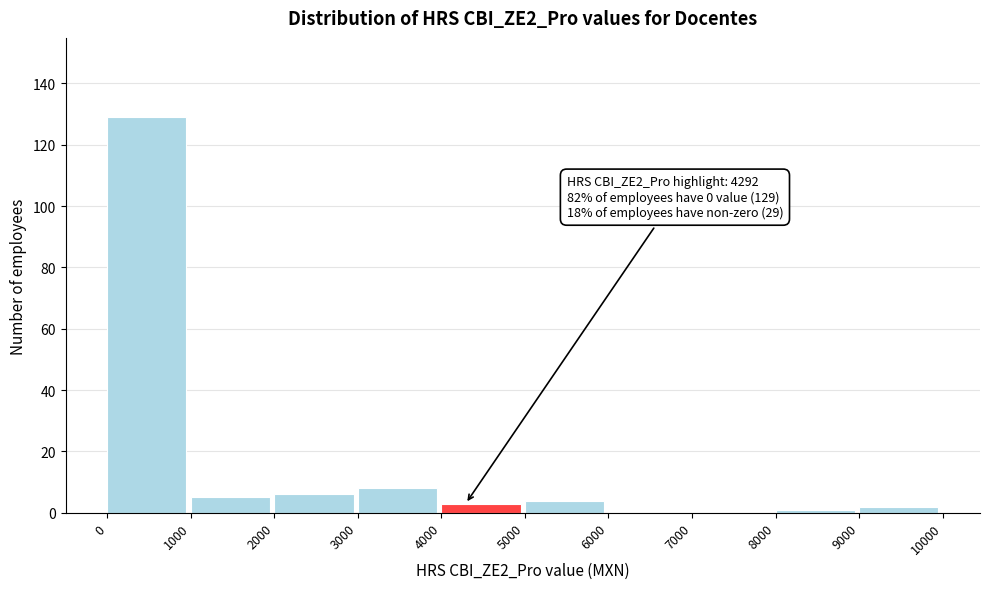

Which range on the x-axis has the tallest bar?

0 to 1000